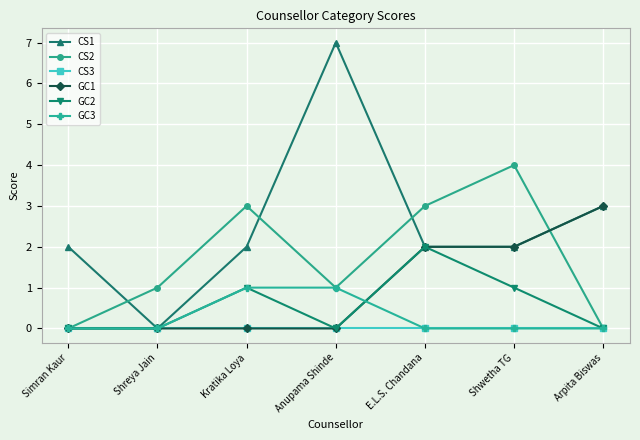

What is the total value across all series at Kratika Loya?

7